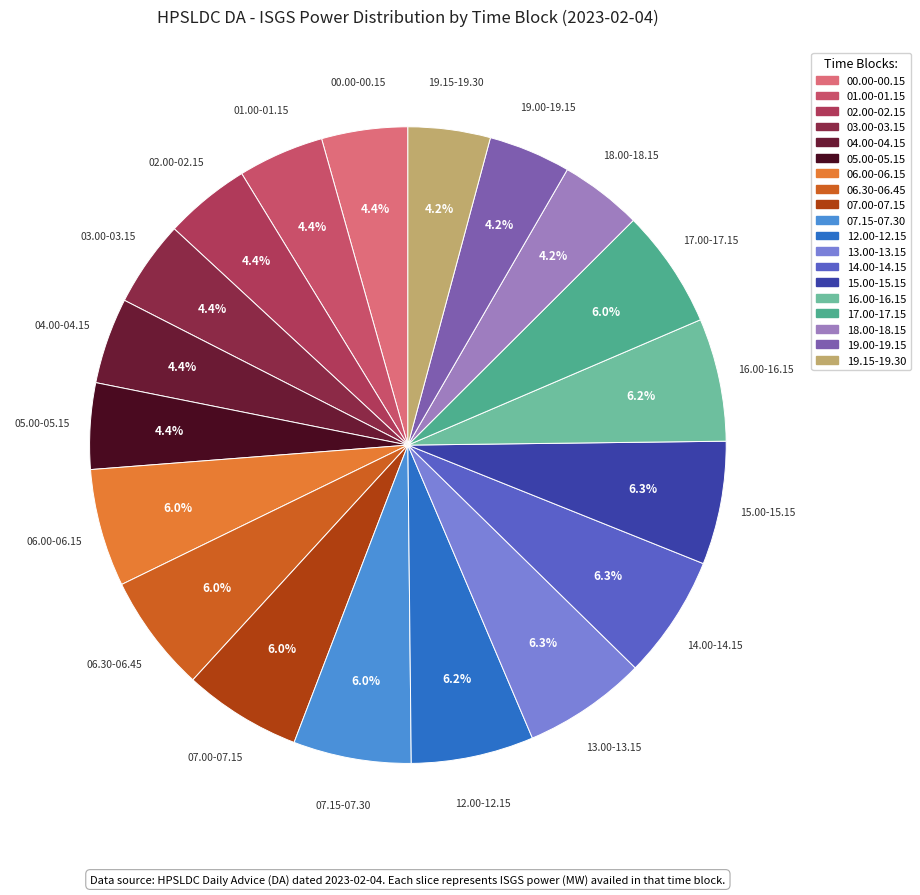

To the nearest percent, what portion does 03.00-03.15 represent?

4%